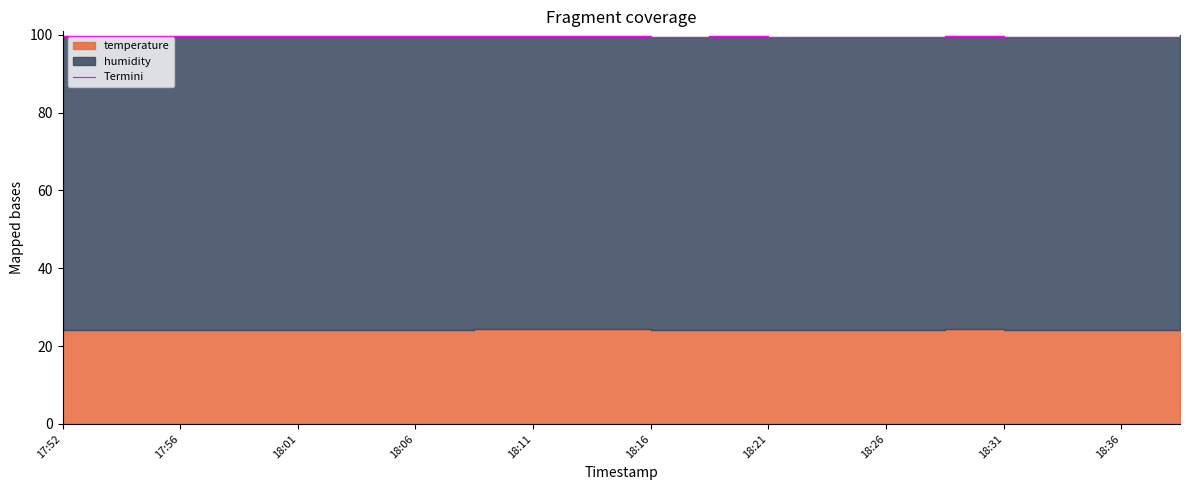

What is the difference between the values at 15 and 18?

0.1